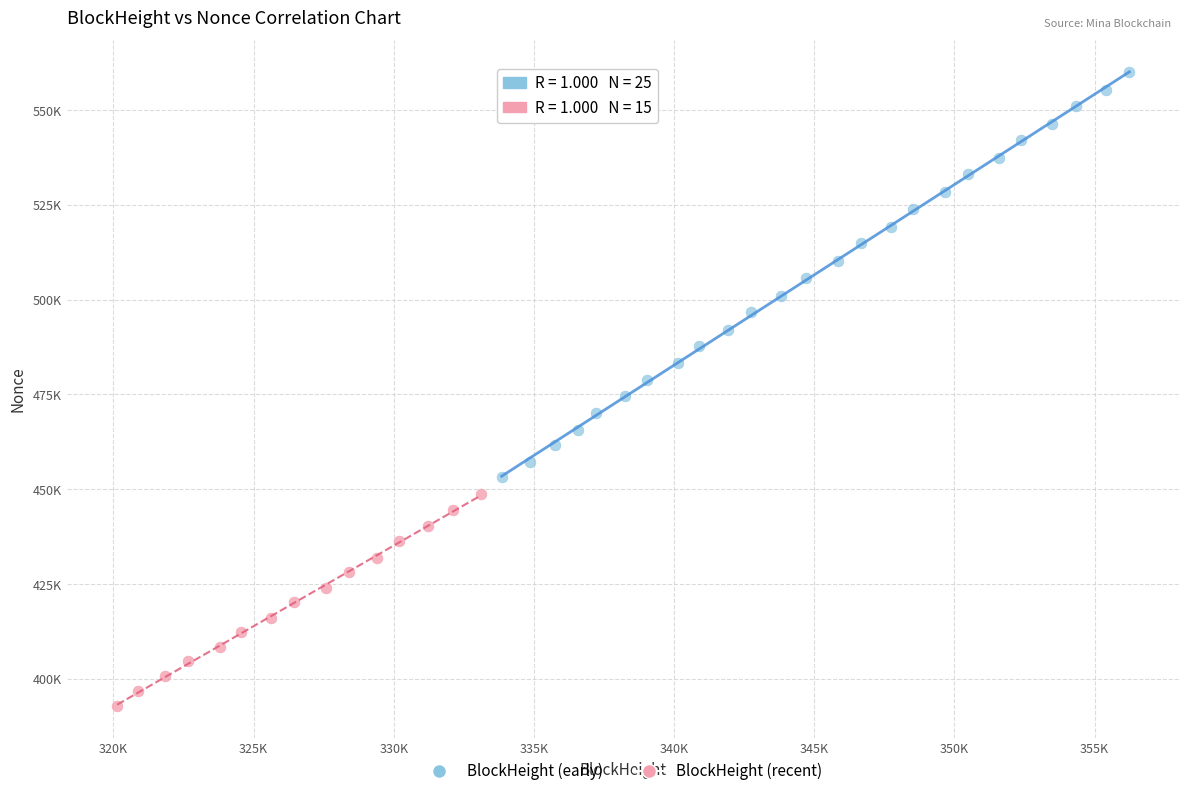

What are all the series names shown in the legend?

BlockHeight (early), BlockHeight (recent)